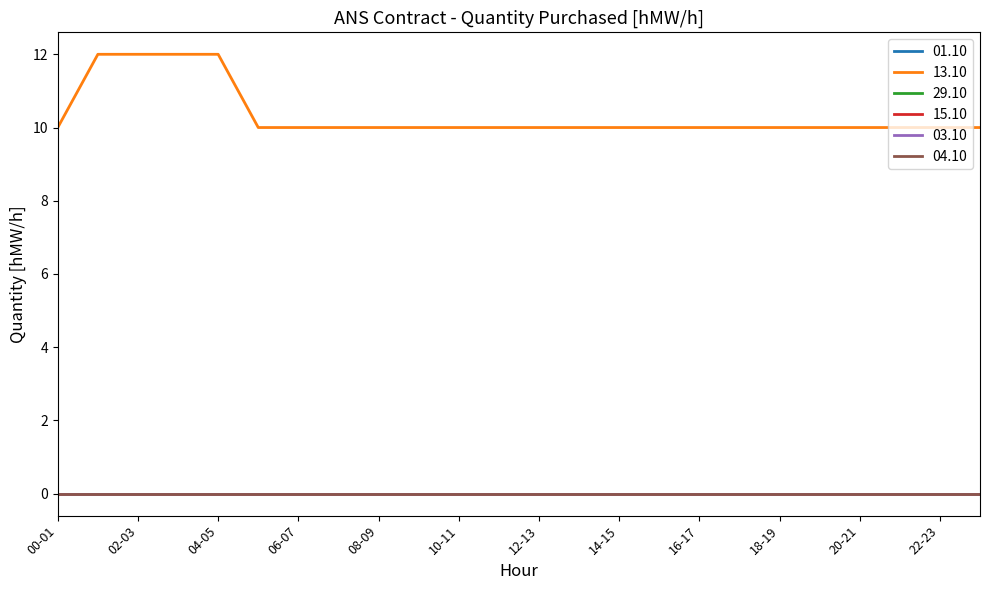

True or false: 01.10 and 03.10 intersect in this chart.

False